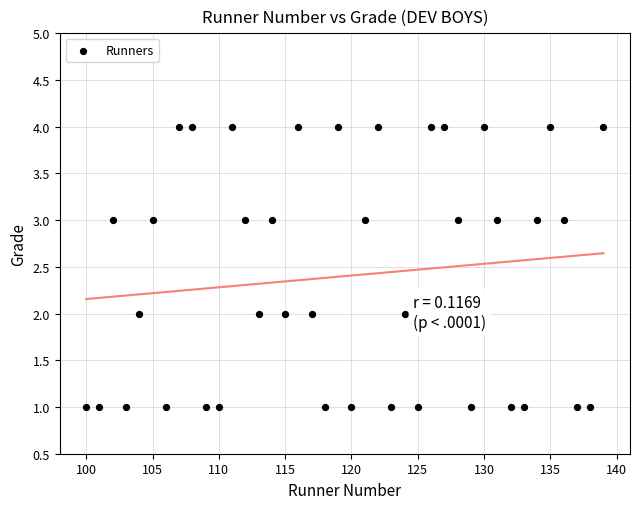

What is the range of X values (max minus min)?

39